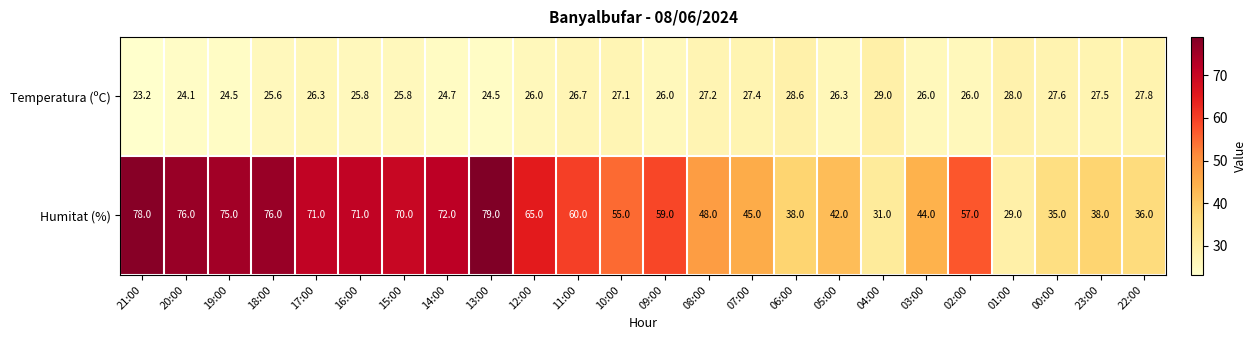

The Temperatura (ºC) series shows 26.0 at 09:00. True or false?

True